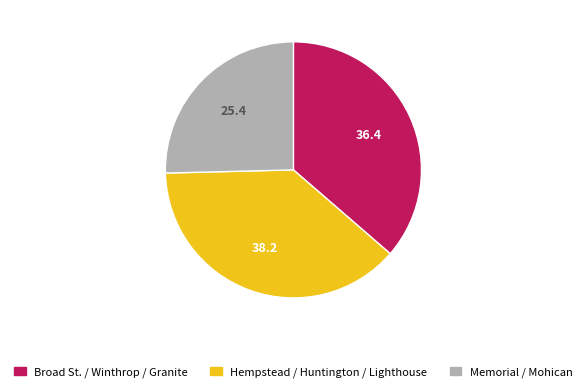

Is there any slice that represents more than half of the pie?

No